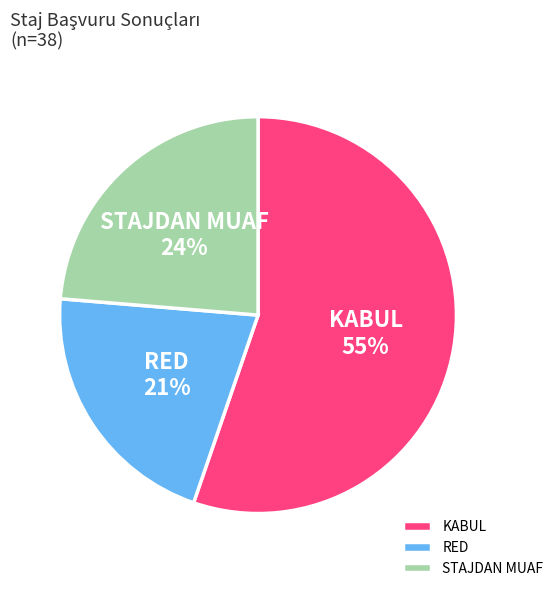

Rank the categories by value from highest to lowest.

KABUL, STAJDAN MUAF, RED